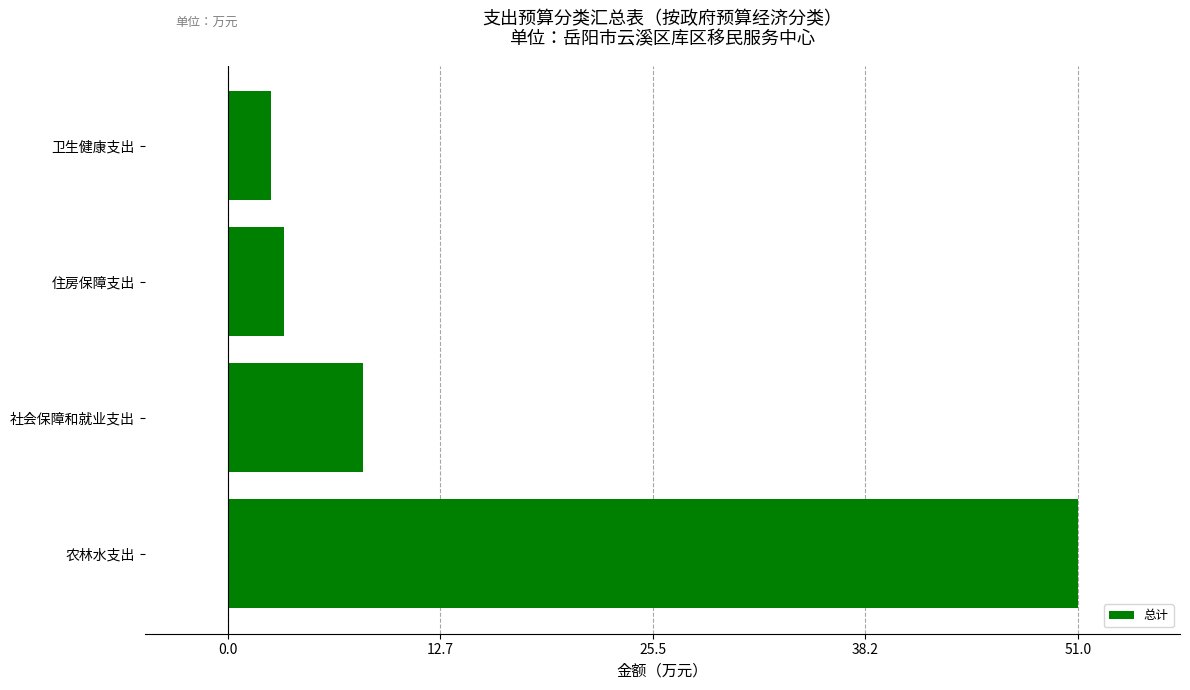

What is the difference between the second highest and second lowest values?

4.8